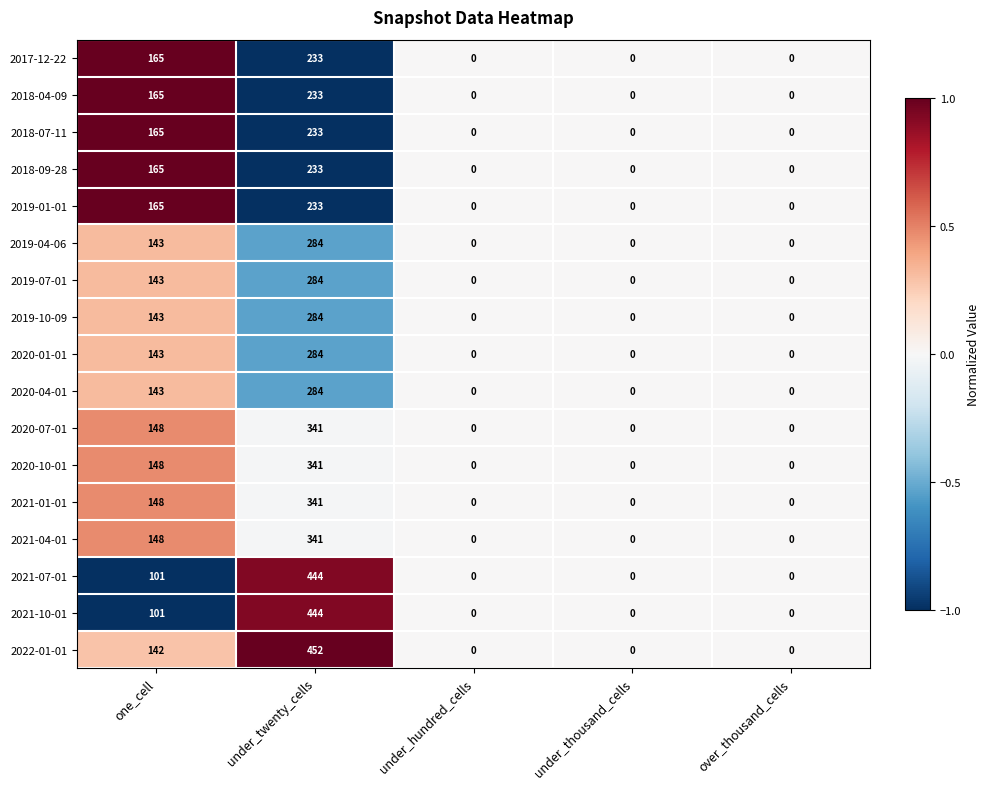

Count the 2018-09-28 values in the range 0 to 165.

4